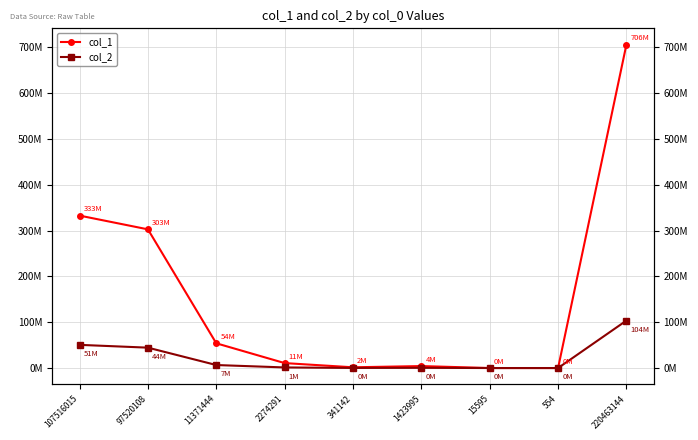

Where is the first local minimum for col_1?

341142